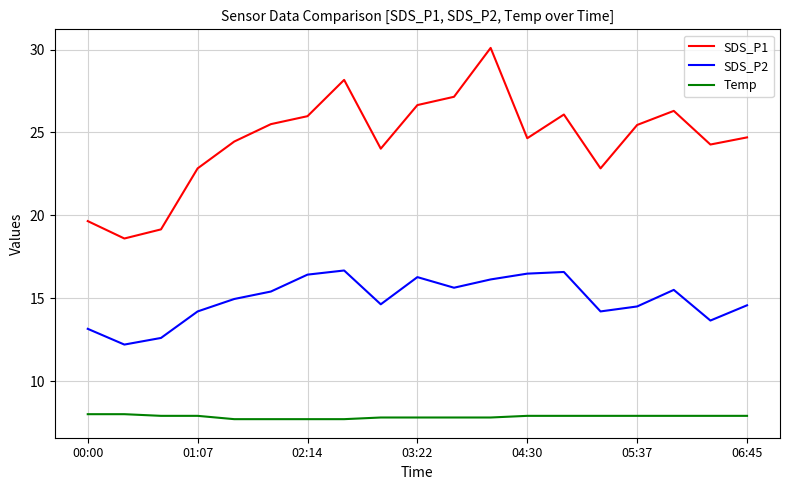

How many interior local peaks does the SDS_P2 series have?

4